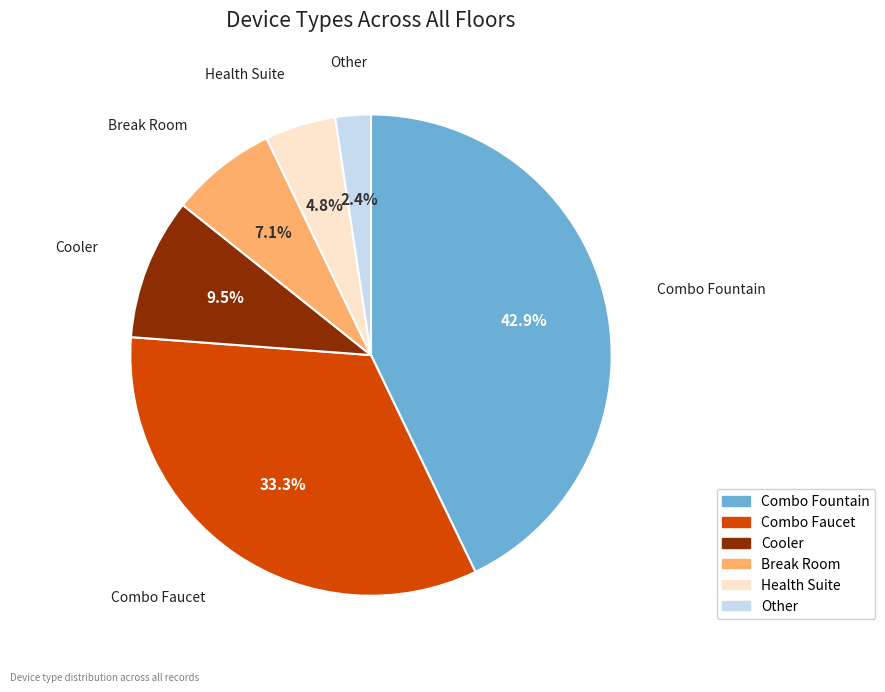

To the nearest percent, what is the difference between the Cooler and Other slice percentages?

7%